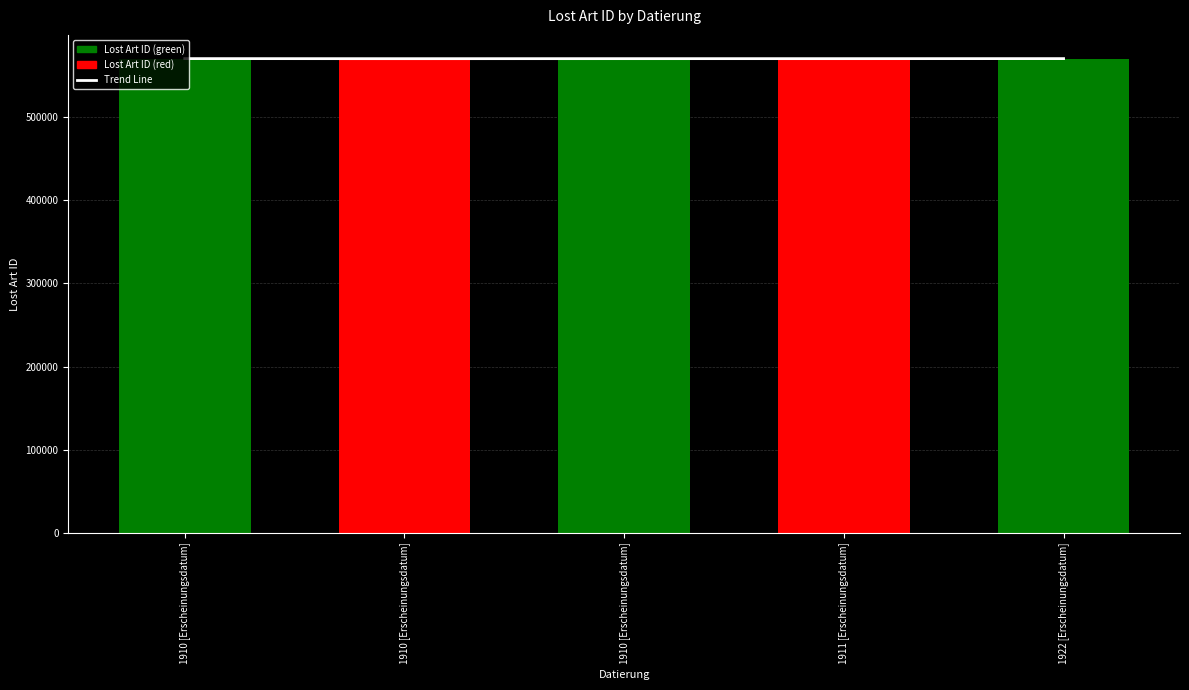

Reading left to right, what are all the values shown in this chart?

570219	570147	570182	570183	570221